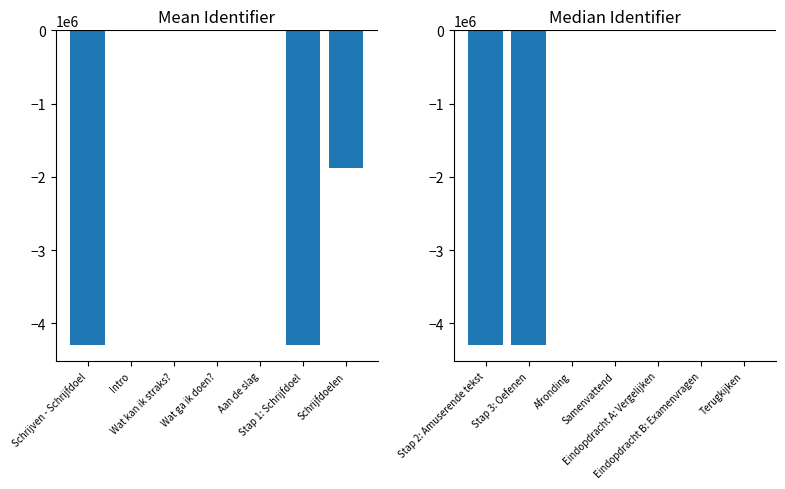

What is the label of the 3rd bar from the right?

Aan de slag